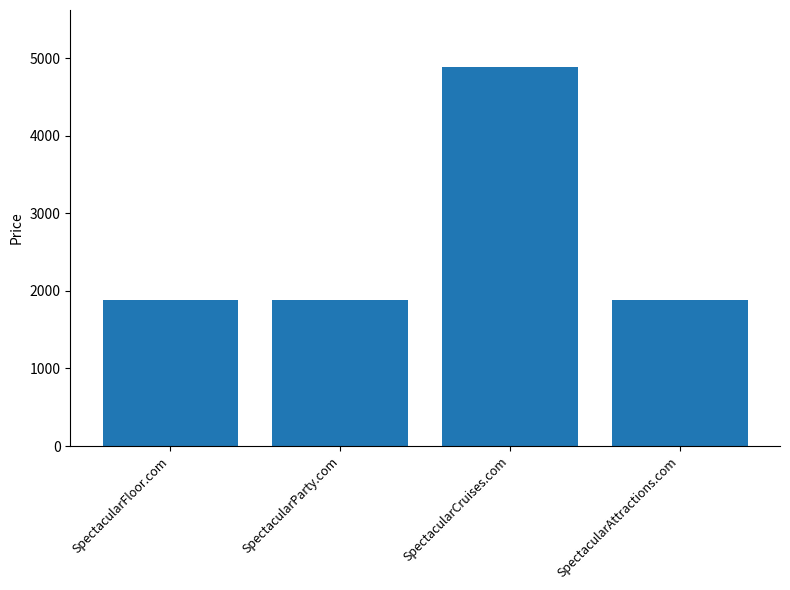

What is the ratio of the value at SpectacularCruises.com to the value at SpectacularAttractions.com?

2.6